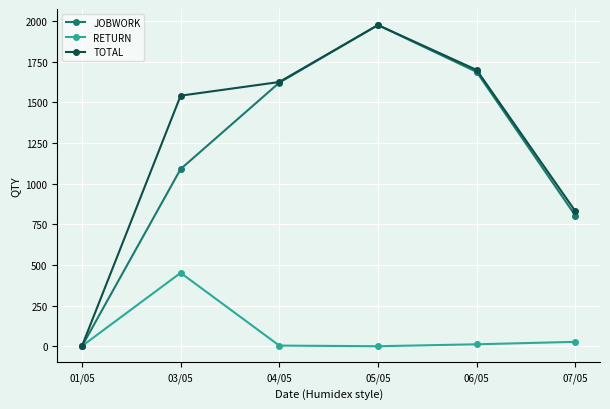

At which label is RETURN closest to 225?

07/05